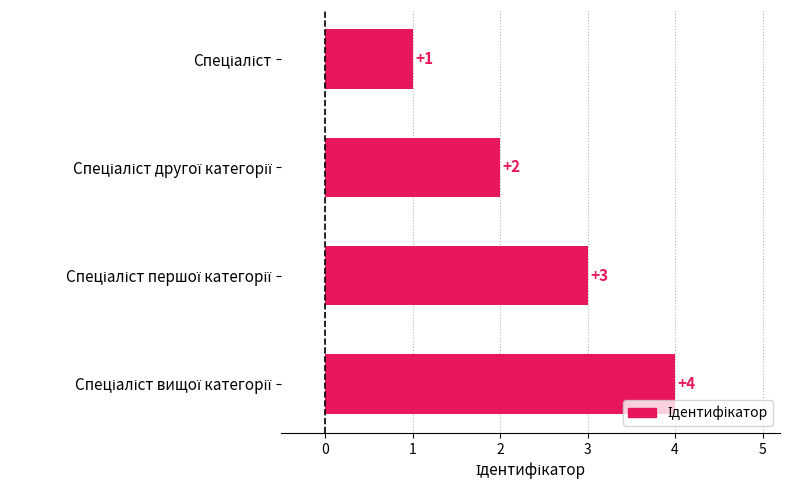

How many values are below 3?

2